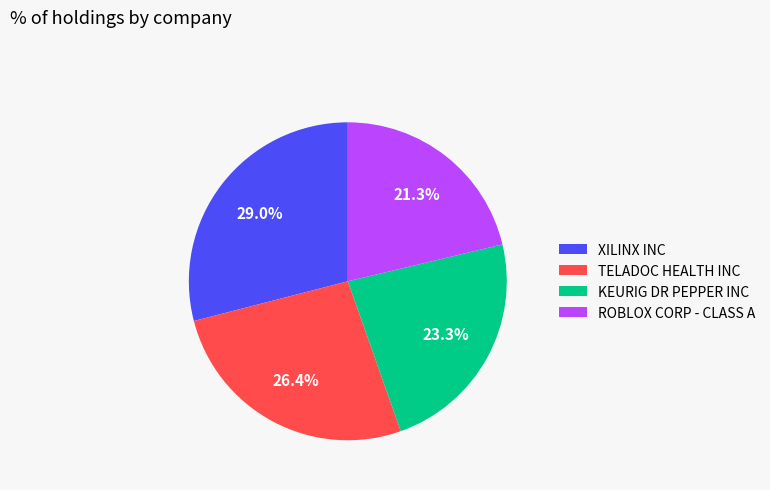

Is it true that ROBLOX CORP - CLASS A is 21% of the pie?

True